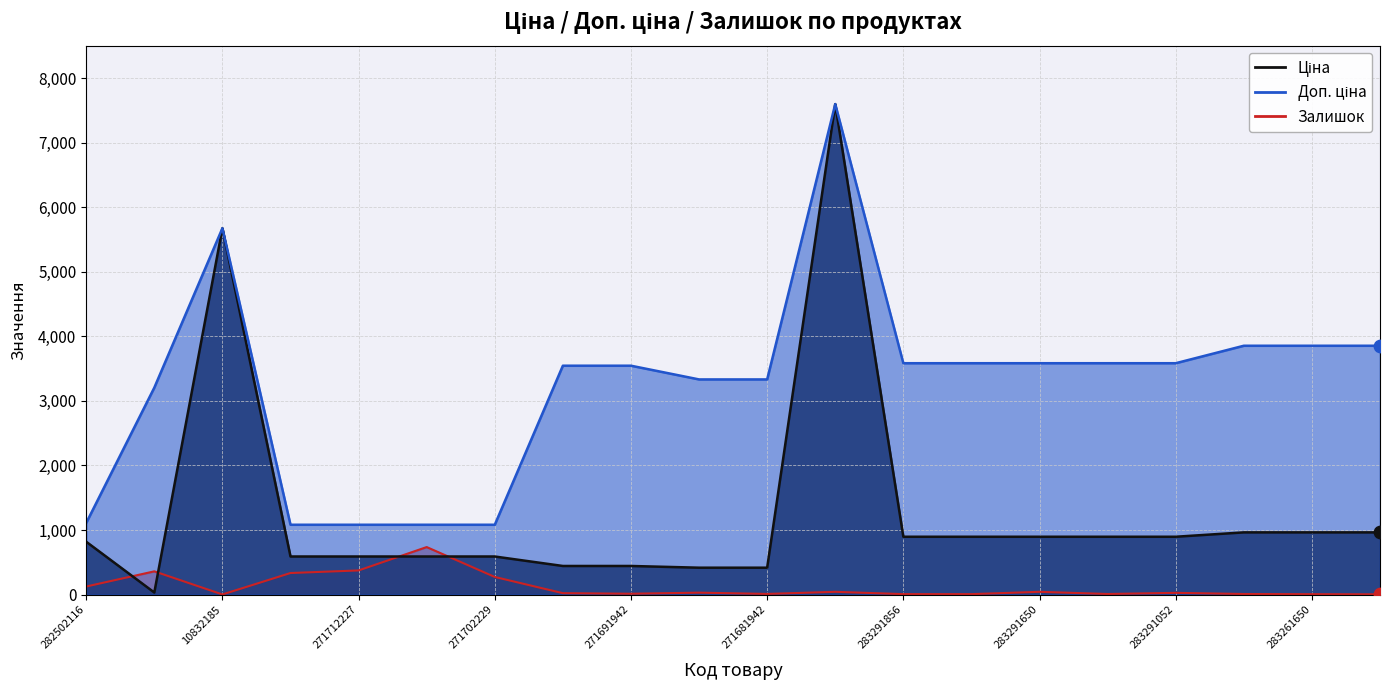

Which series contains the lowest Y value?

Залишок